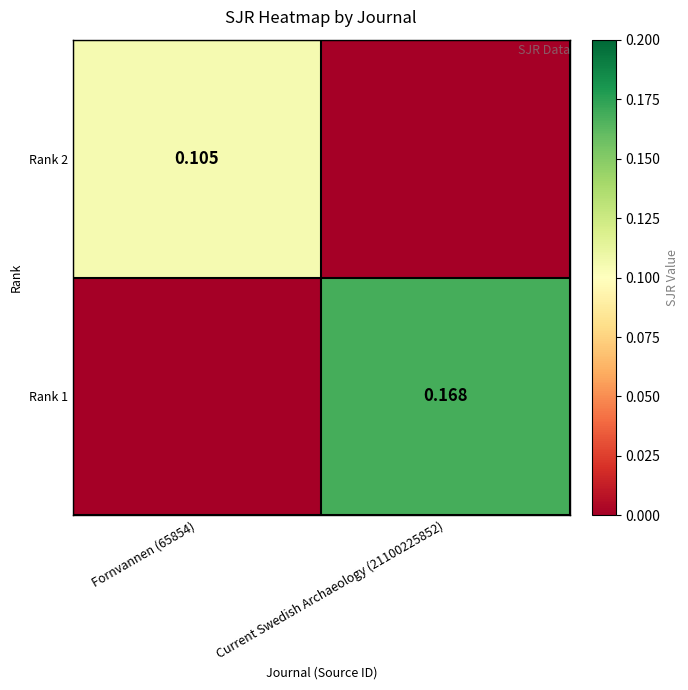

Is the value of Rank 2 at Fornvannen (65854) greater than the value of Rank 1 at Current Swedish Archaeology (21100225852)?

No